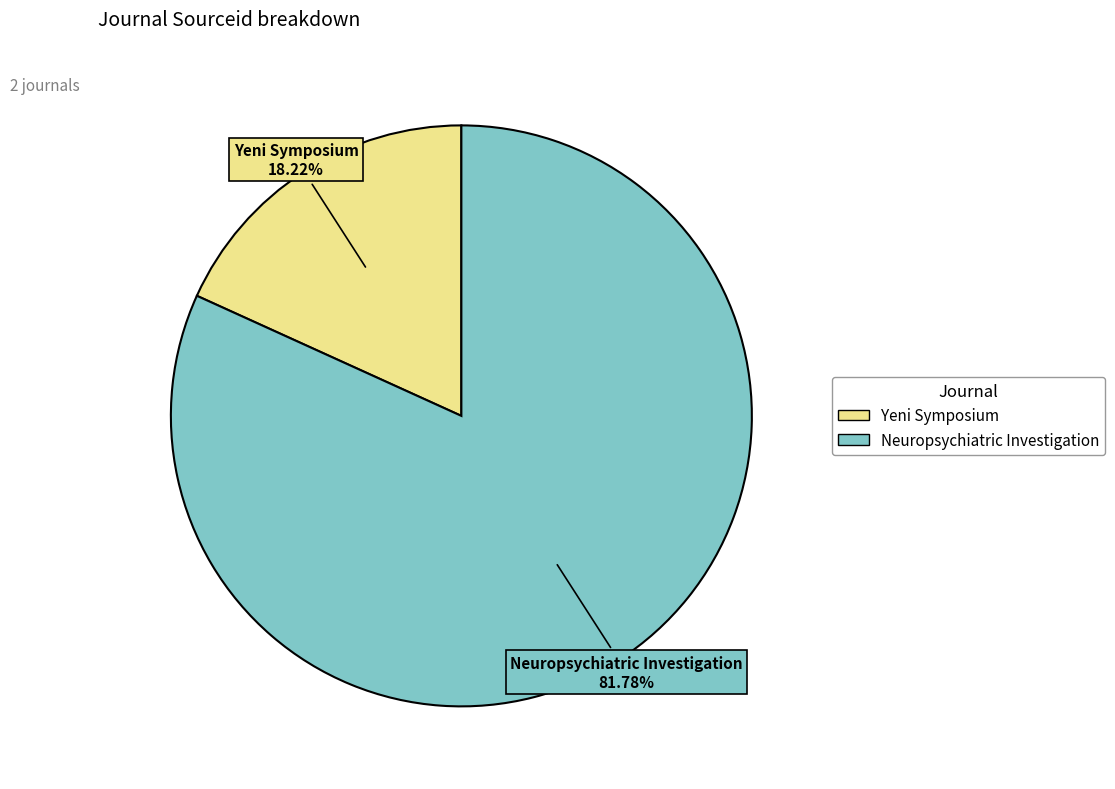

Count the number of slices in the pie.

2